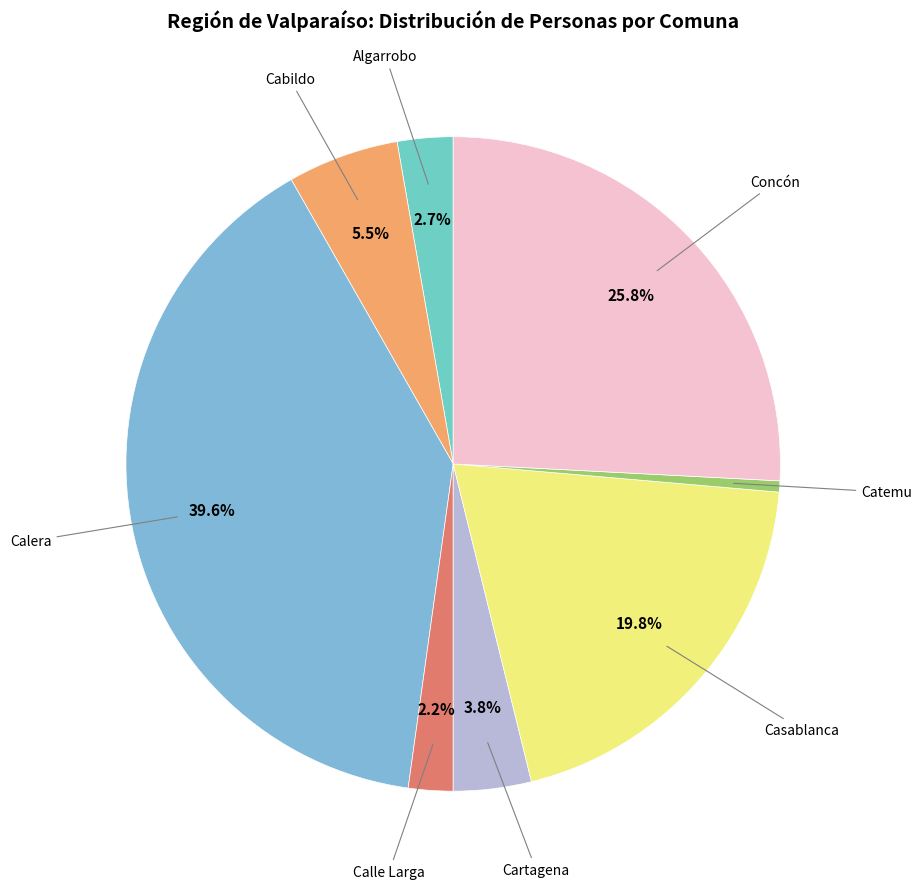

Count the number of slices in the pie.

8